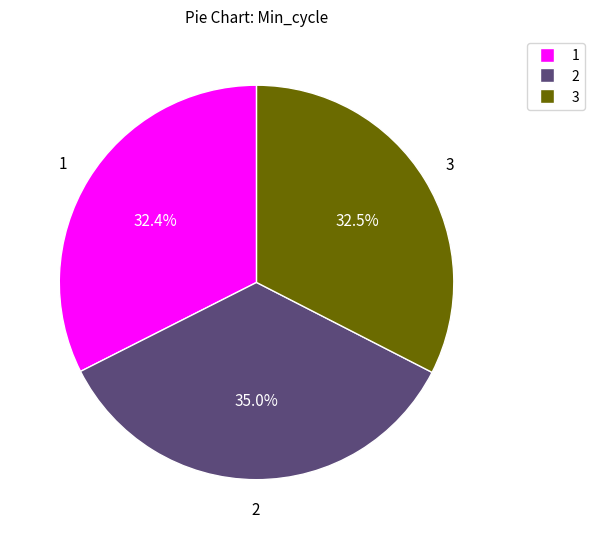

Is there any slice that represents more than half of the pie?

No